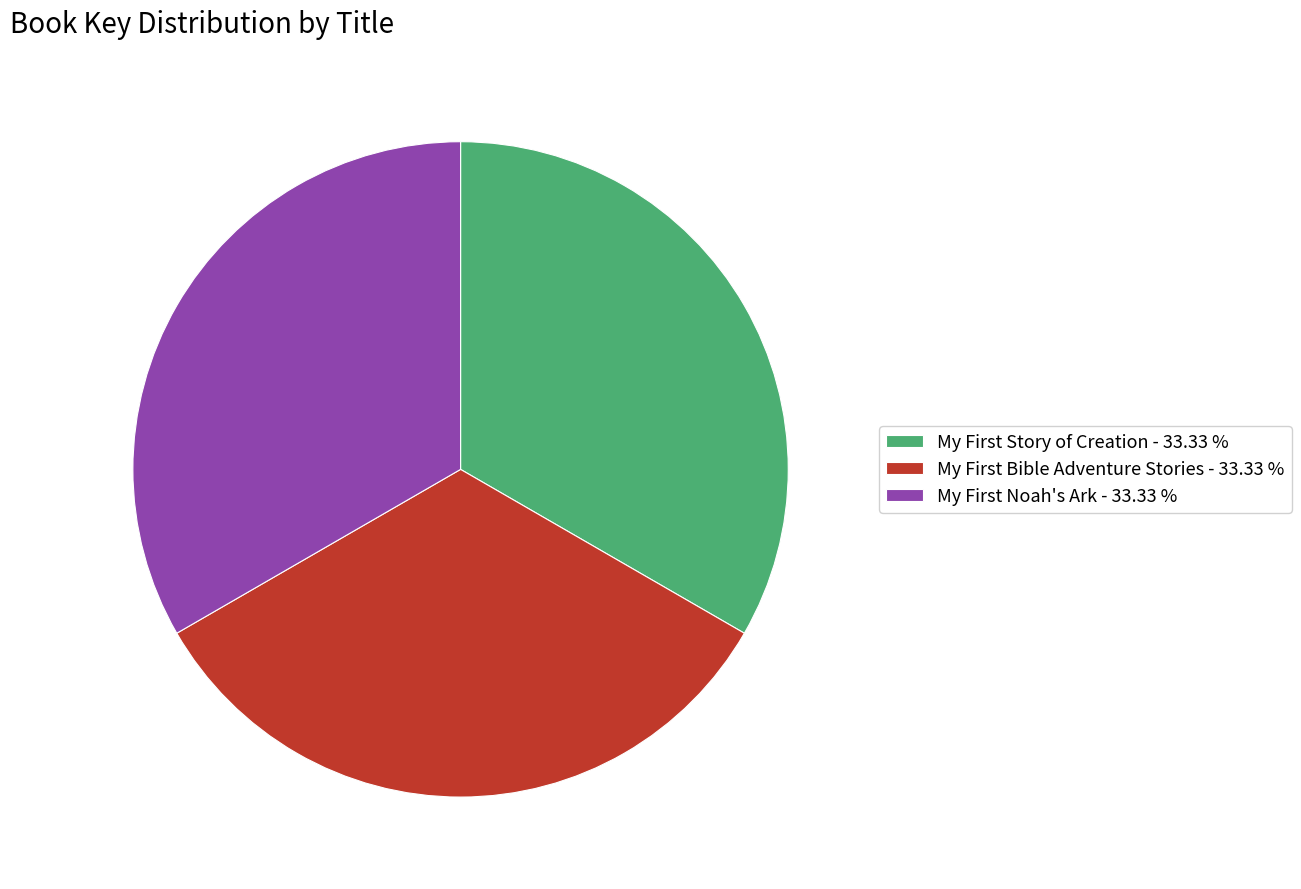

Is there a majority slice in this chart?

No